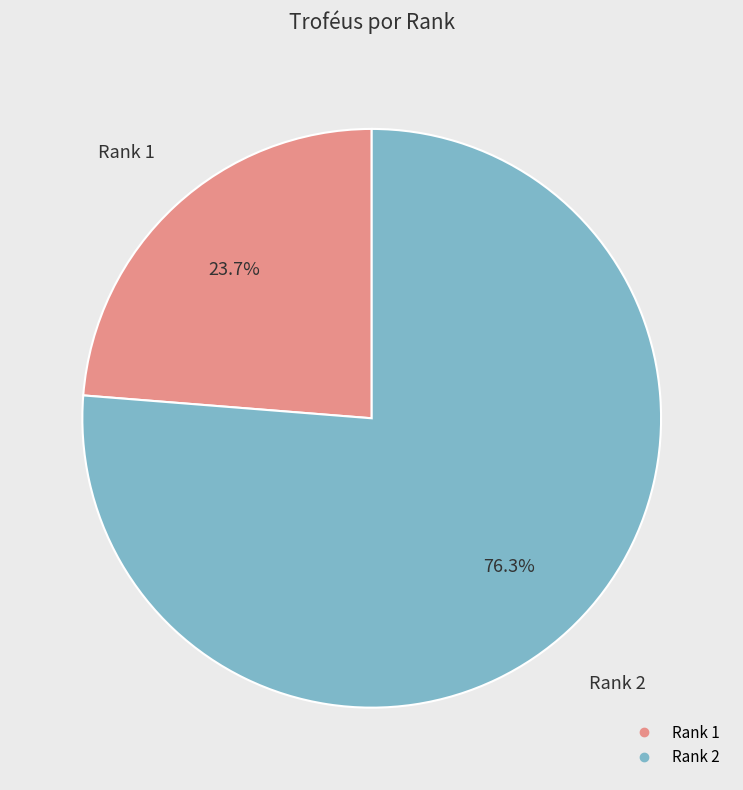

Does any single category account for the majority?

Yes